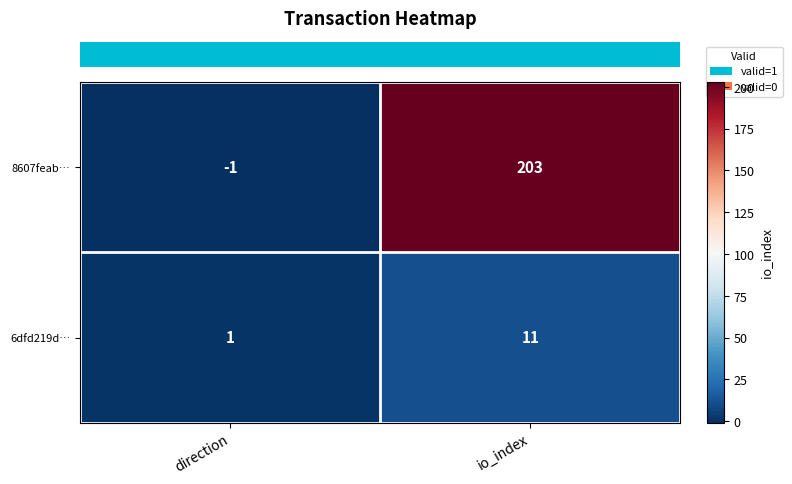

What is the smallest value displayed?

-1